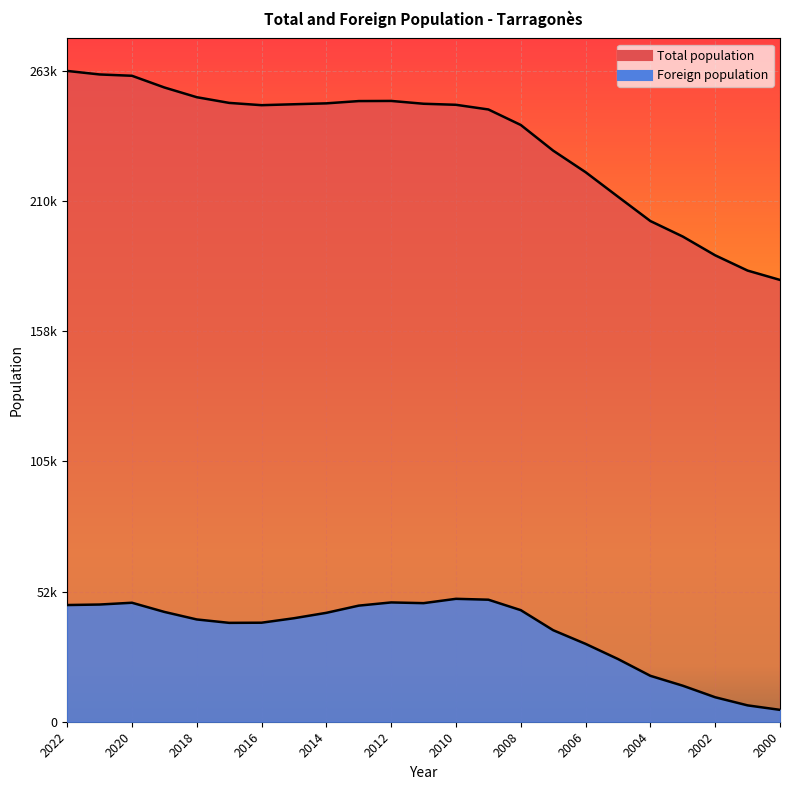

The value of Foreign population at 2004 is 6537. True or false?

False